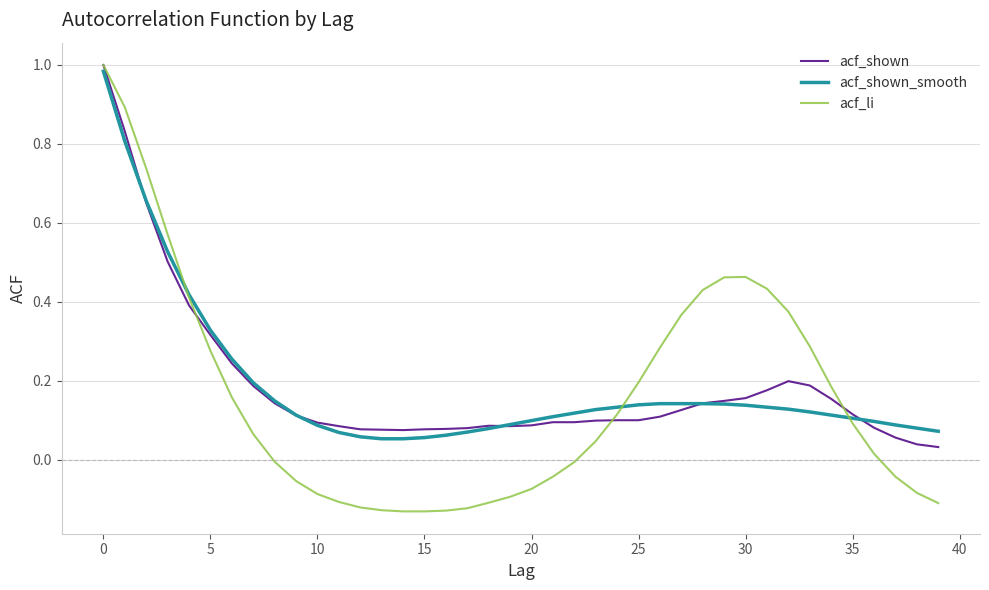

Which series has the widest spread of values?

acf_li